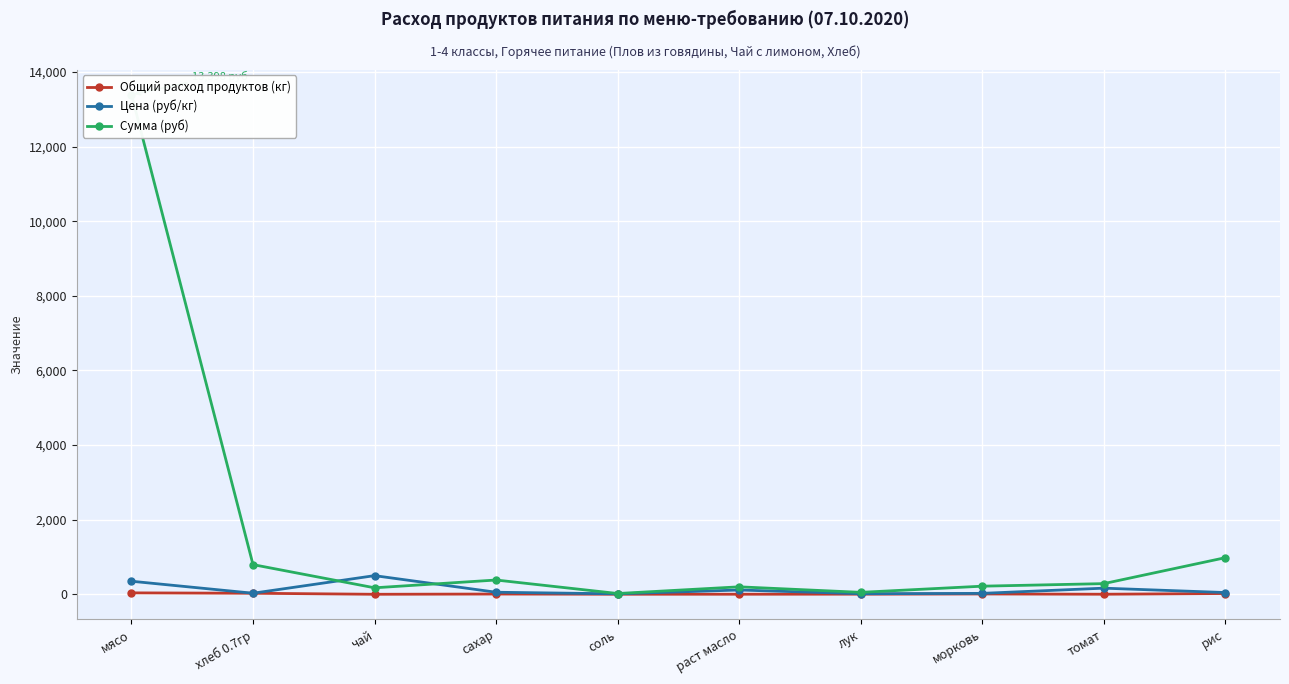

Which series has the largest total across all categories?

Сумма (руб)